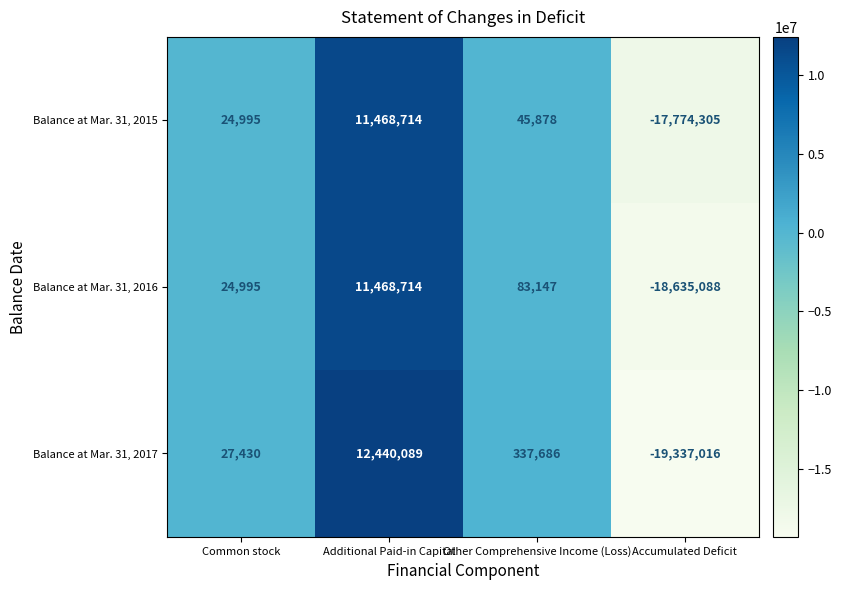

Reading left to right, extract all data points from this chart.

Balance at Mar. 31, 2015: 24995	11468714	45878	-17774305
Balance at Mar. 31, 2016: 24995	11468714	83147	-18635088
Balance at Mar. 31, 2017: 27430	12440089	337686	-19337016